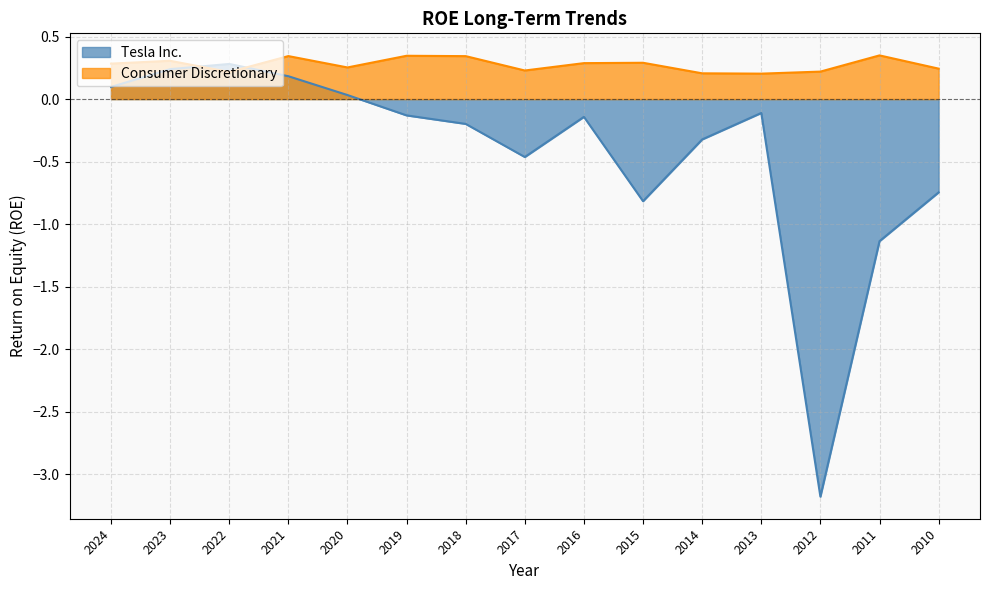

Which category has the highest value in the Consumer Discretionary series?

2011